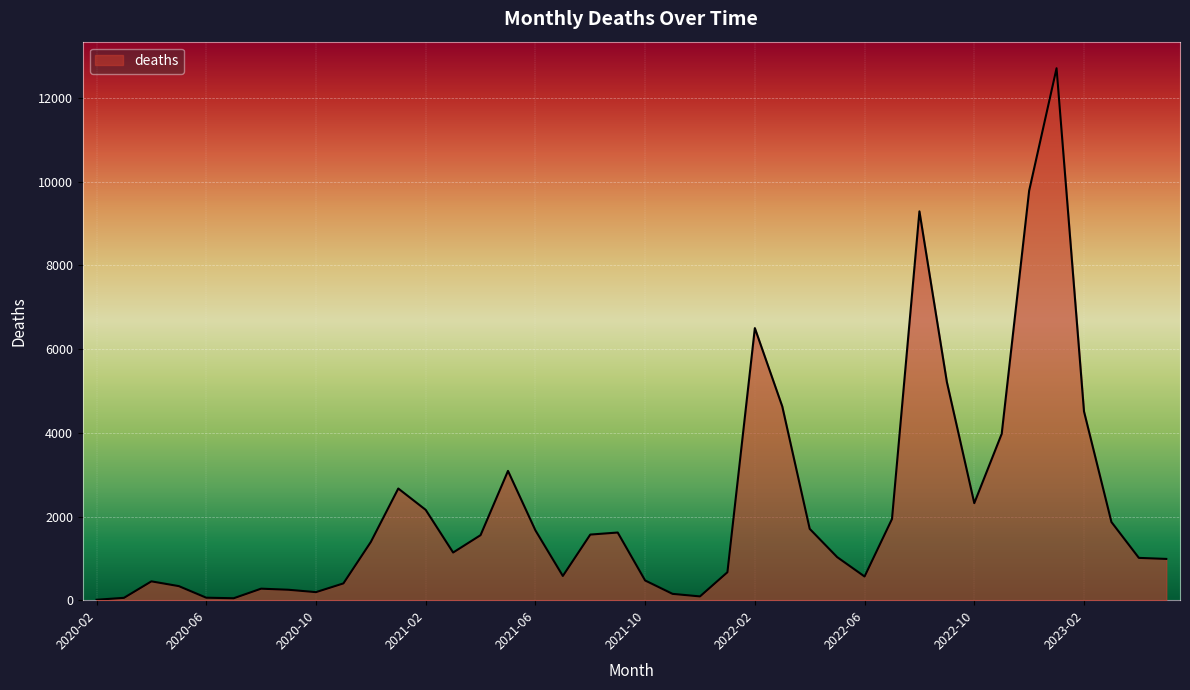

What is the greatest value displayed?

12713